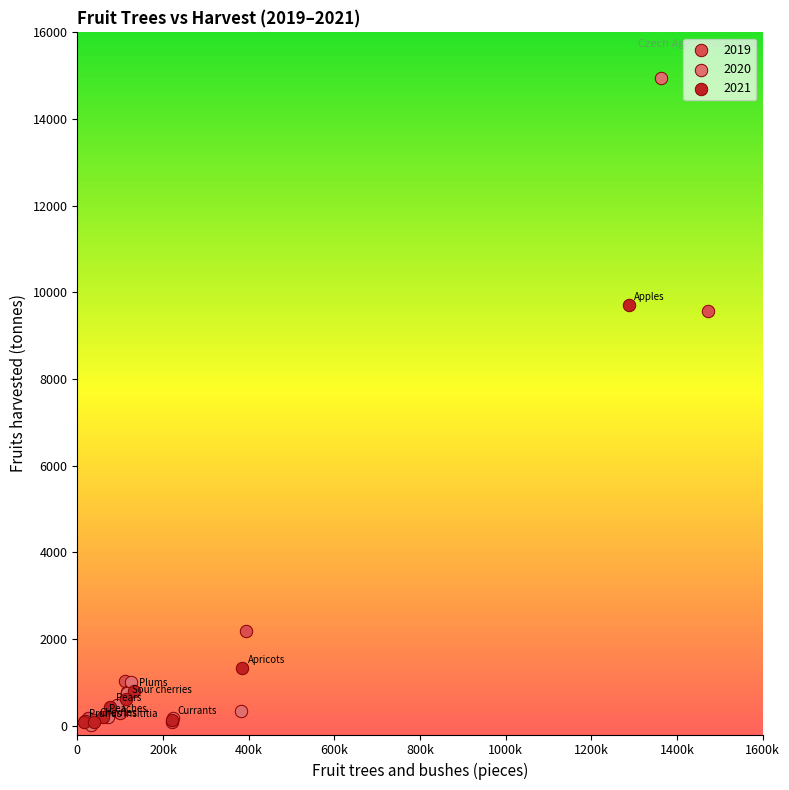

Which series has the widest spread of Y values?

2020